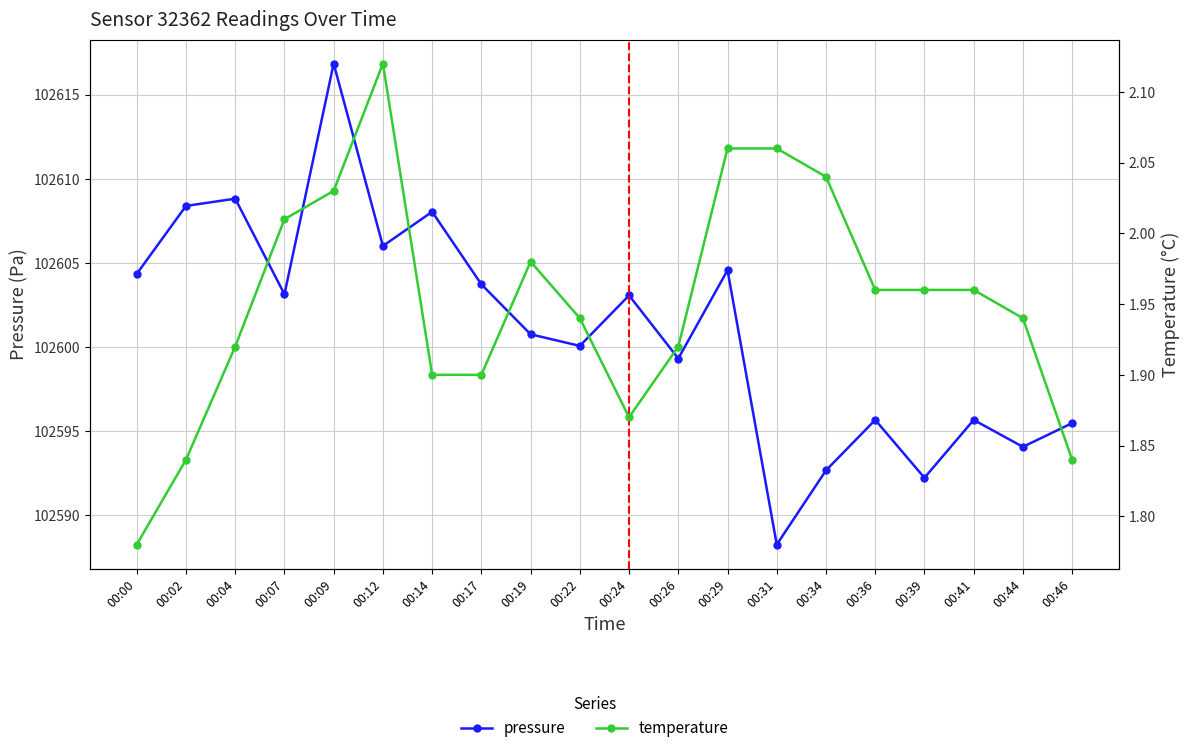

What is the value of the temperature point at the 6th from the left?

2.1